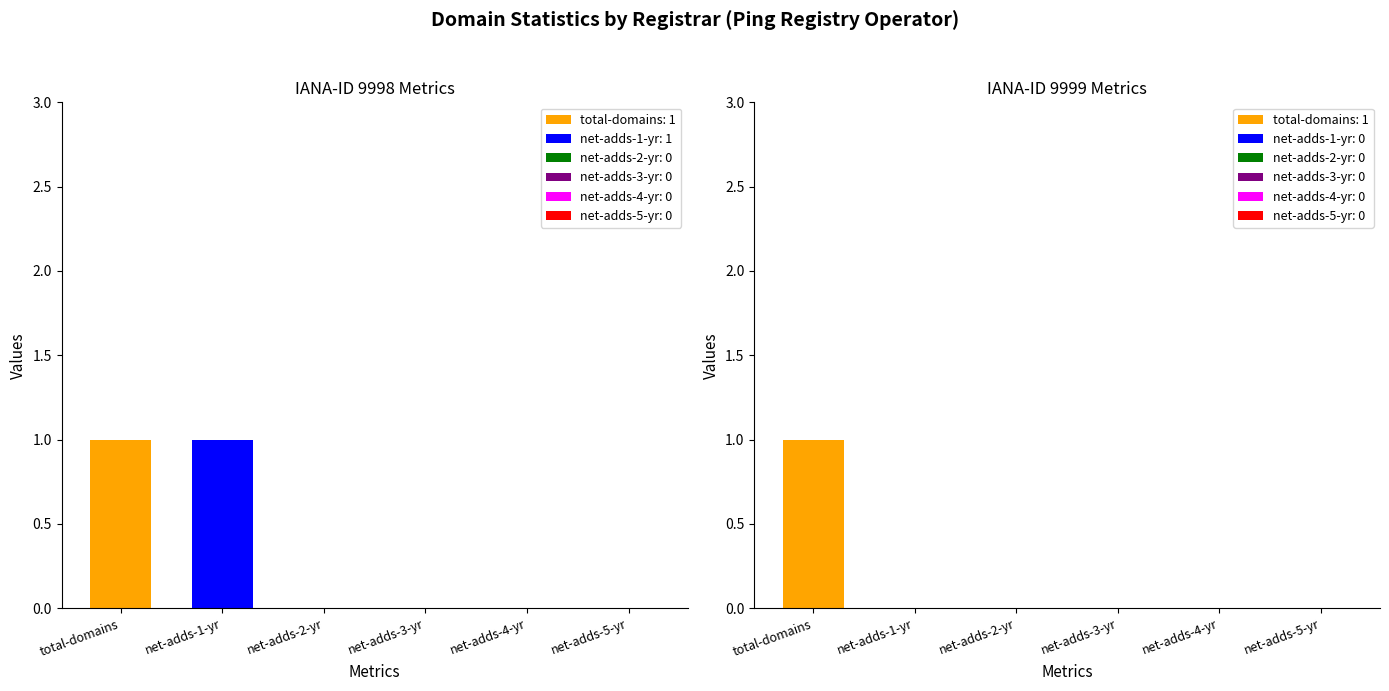

Rank the categories by net-adds-2-yr value from lowest to highest.

iana-id: 9998, iana-id: 9999